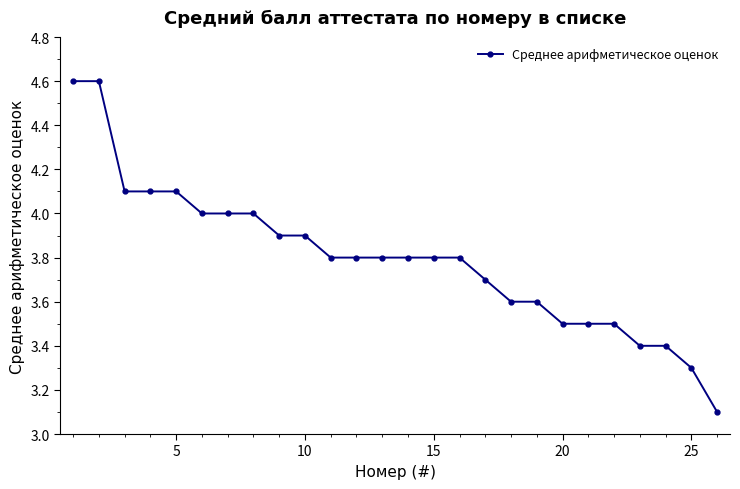

What is the value of the 18th point from the left?

3.6